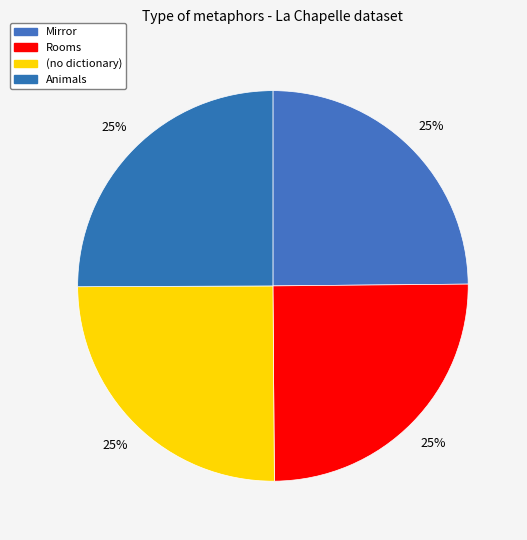

What percentage is NOT represented by (no dictionary)?

74.9%